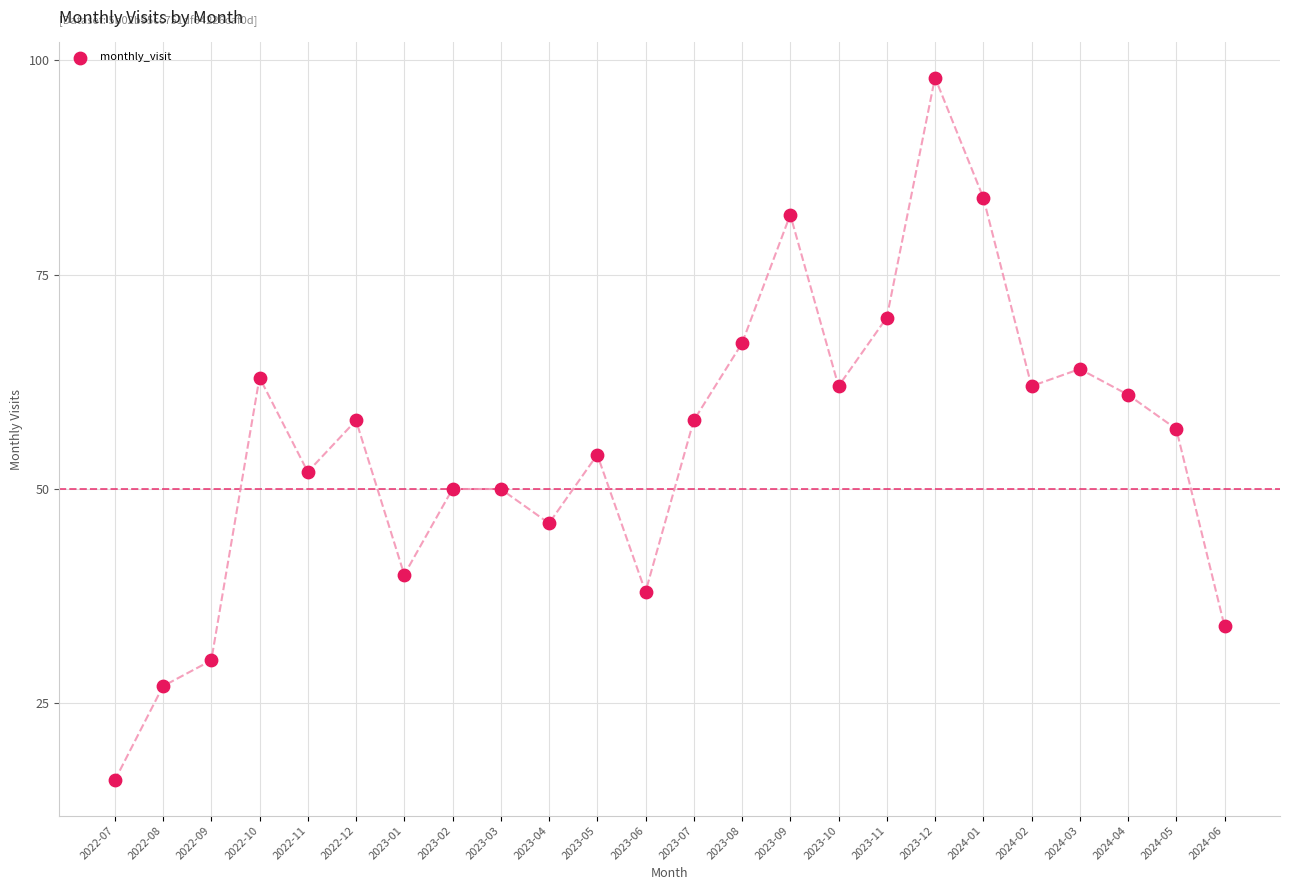

What is the range of Y values (max minus min)?

82